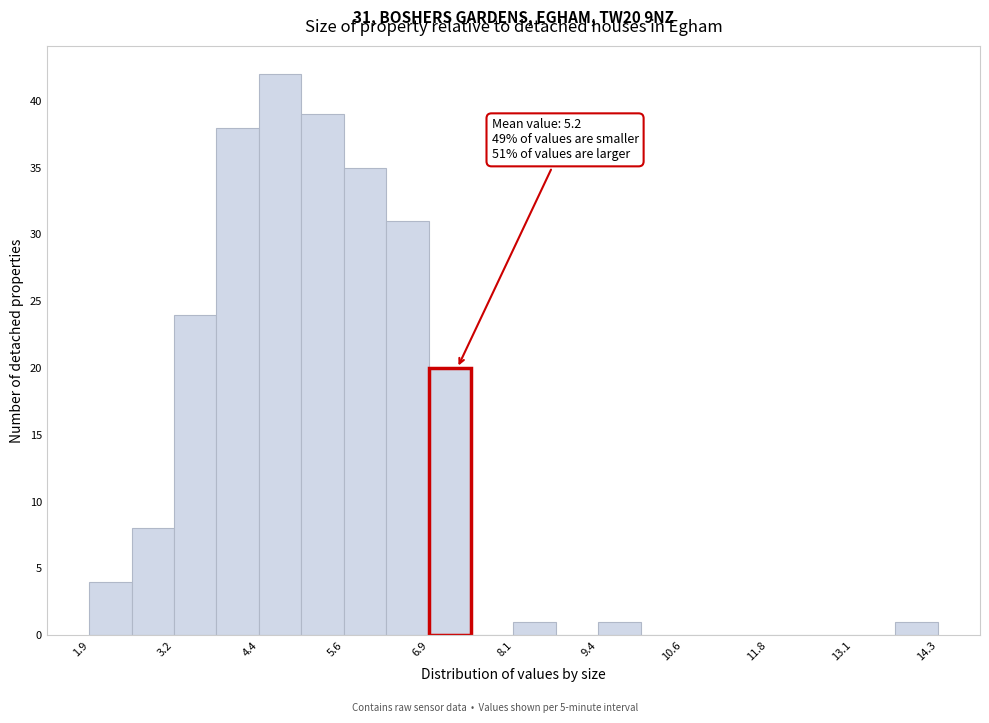

Around what value on the x-axis is the tallest bar? Give the approximate position of its centre, as read against the axis.

4.8